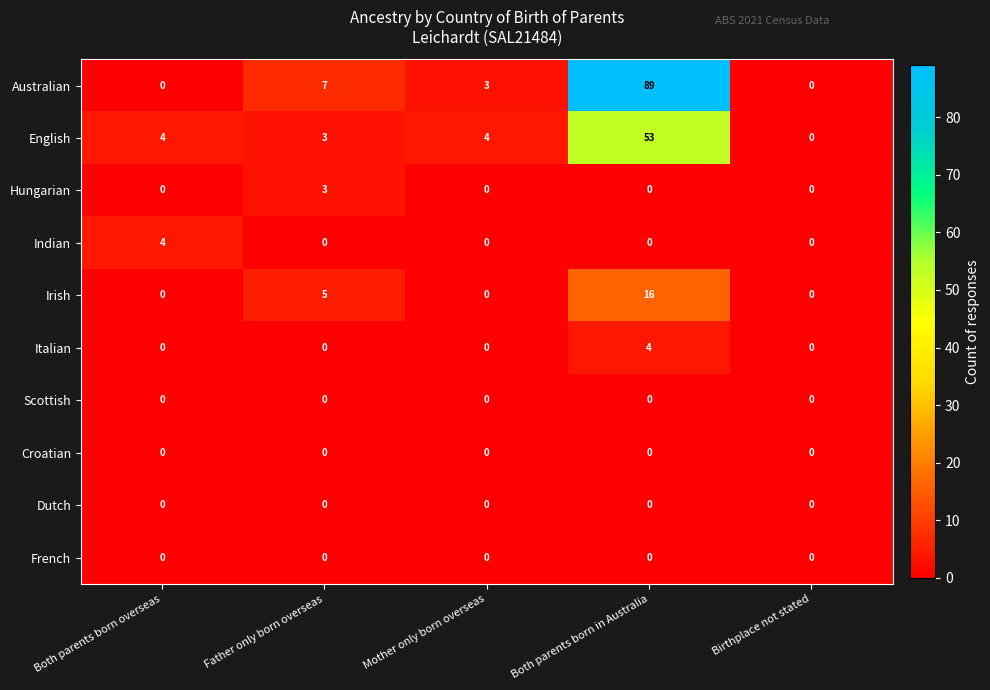

Which series has the largest range (max minus min)?

Australian